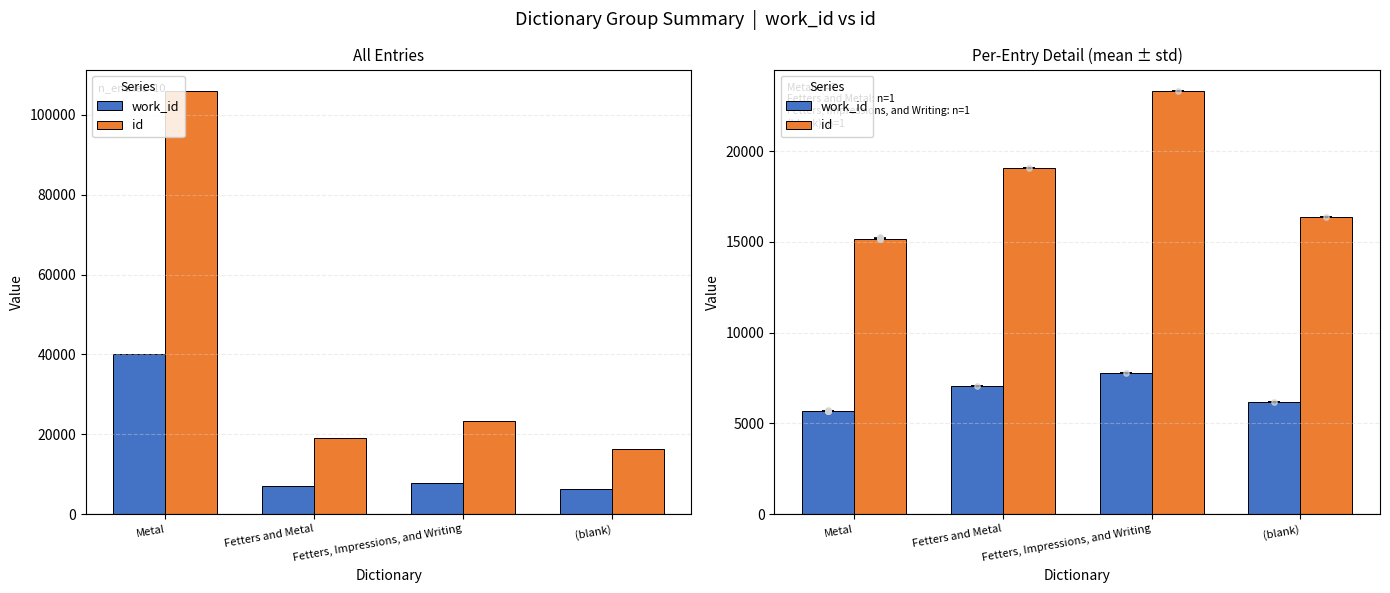

At which category is the sum across all series the highest?

Fetters, Impressions, and Writing